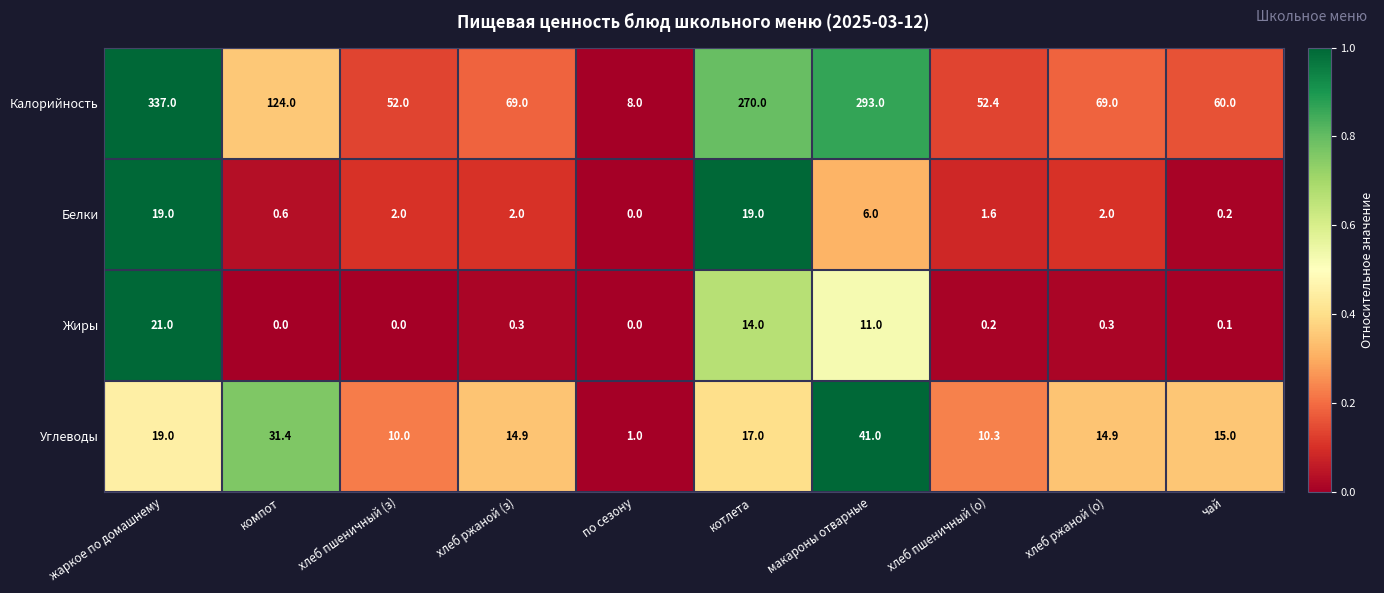

The value of Углеводы at чай is 7.9. True or false?

False